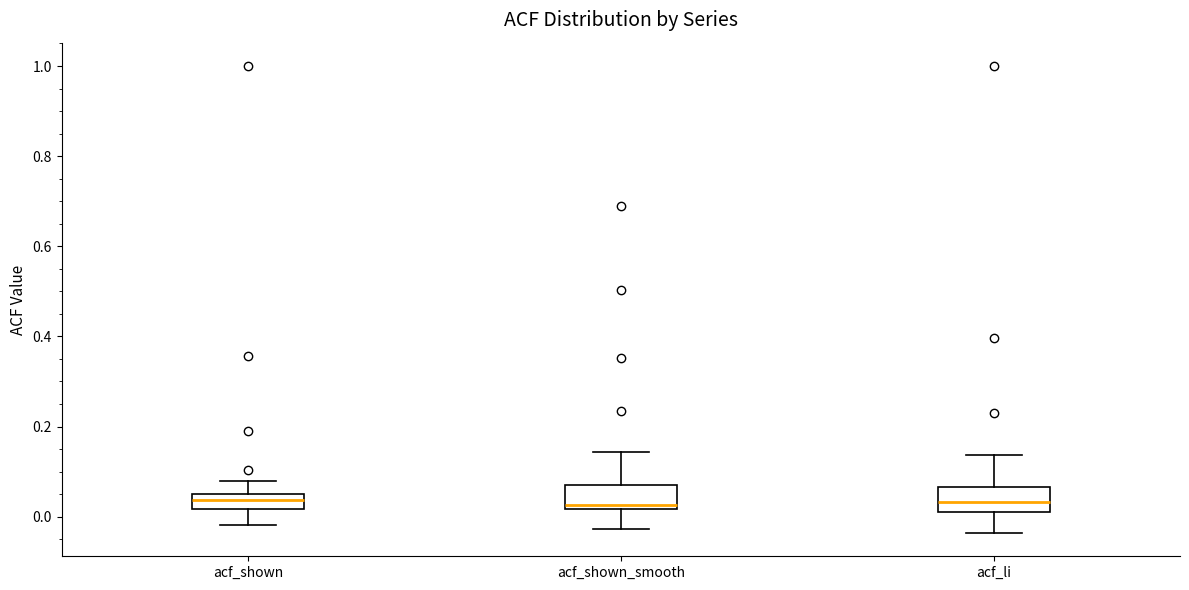

Reading left to right, read every box against the y-axis: the position of its median line, the range the box covers, and the ends of its whiskers. The values are not printed on the chart, so give them approximately, as read against the axis.

acf_shown: median 0.04, box 0.02 to 0.06, whiskers -0.02 to 0.08
acf_shown_smooth: median 0.02 (just above the box's lower edge), box 0.02 to 0.08, whiskers -0.02 to 0.14
acf_li: median 0.04, box 0.02 to 0.06, whiskers -0.04 to 0.14